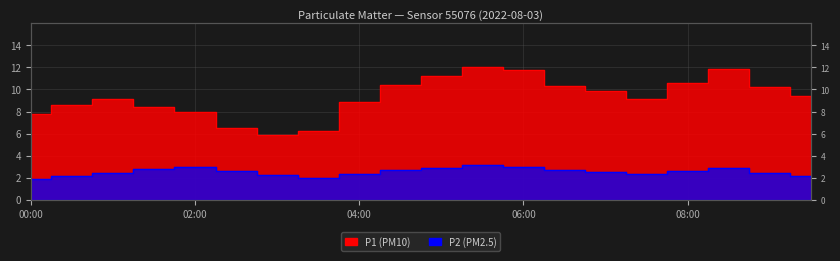

What are all the series names shown in the legend?

P1, P2